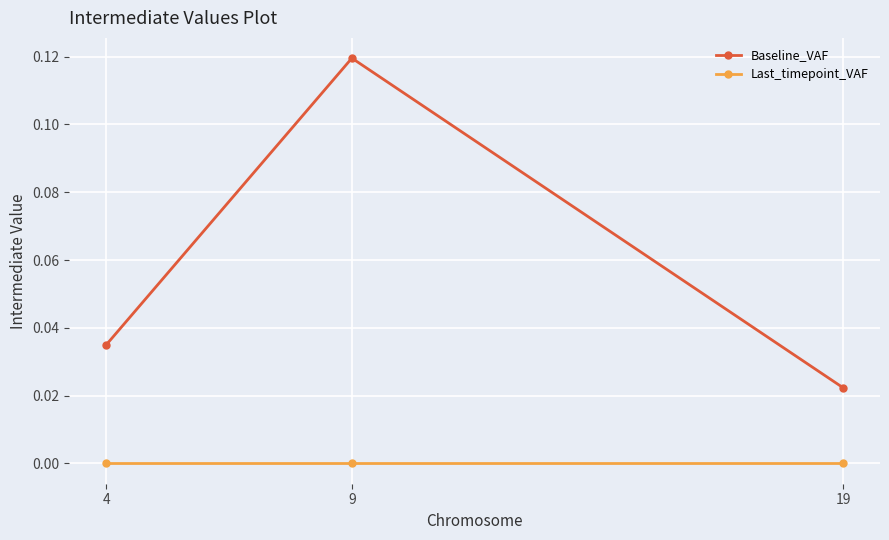

The Baseline_VAF series shows 0.2 at 9. True or false?

False